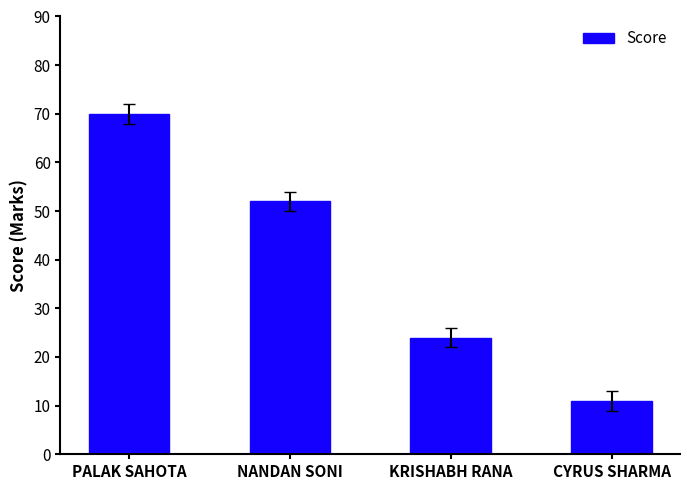

Reading left to right, list all the values displayed in this chart.

PALAK SAHOTA=70	NANDAN SONI=52	KRISHABH RANA=24	CYRUS SHARMA=11